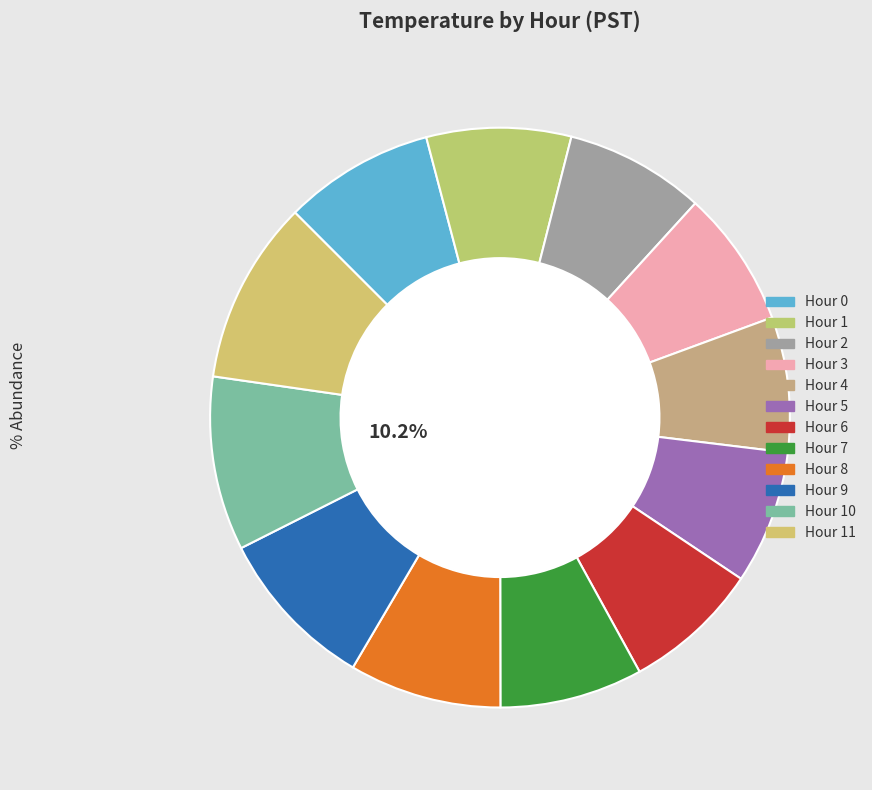

Which has a higher value, Hour 3 or Hour 7?

Hour 7